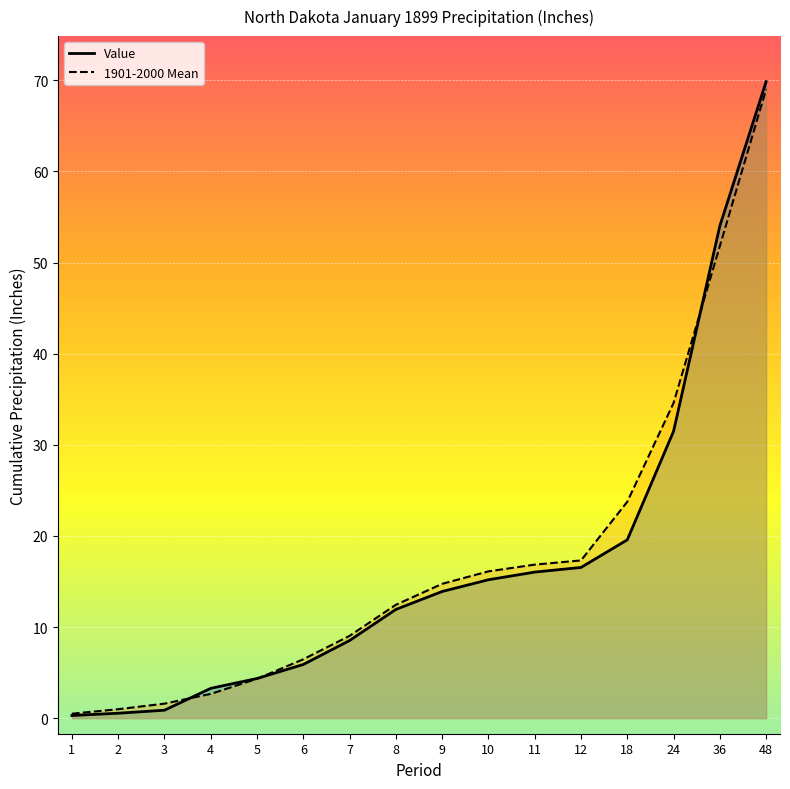

How many distinct data groups are displayed?

2